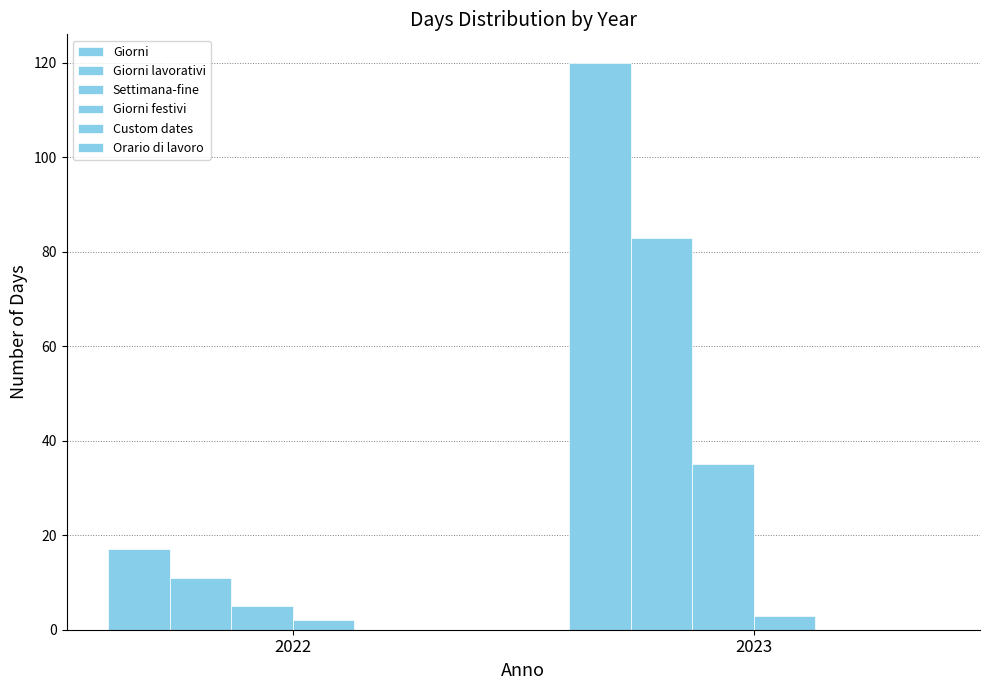

Reading left to right, list all the values displayed in this chart.

Giorni: 17	120
Giorni lavorativi: 11	83
Settimana-fine: 5	35
Giorni festivi: 2	3
Custom dates: 0	0
Orario di lavoro: 0	0